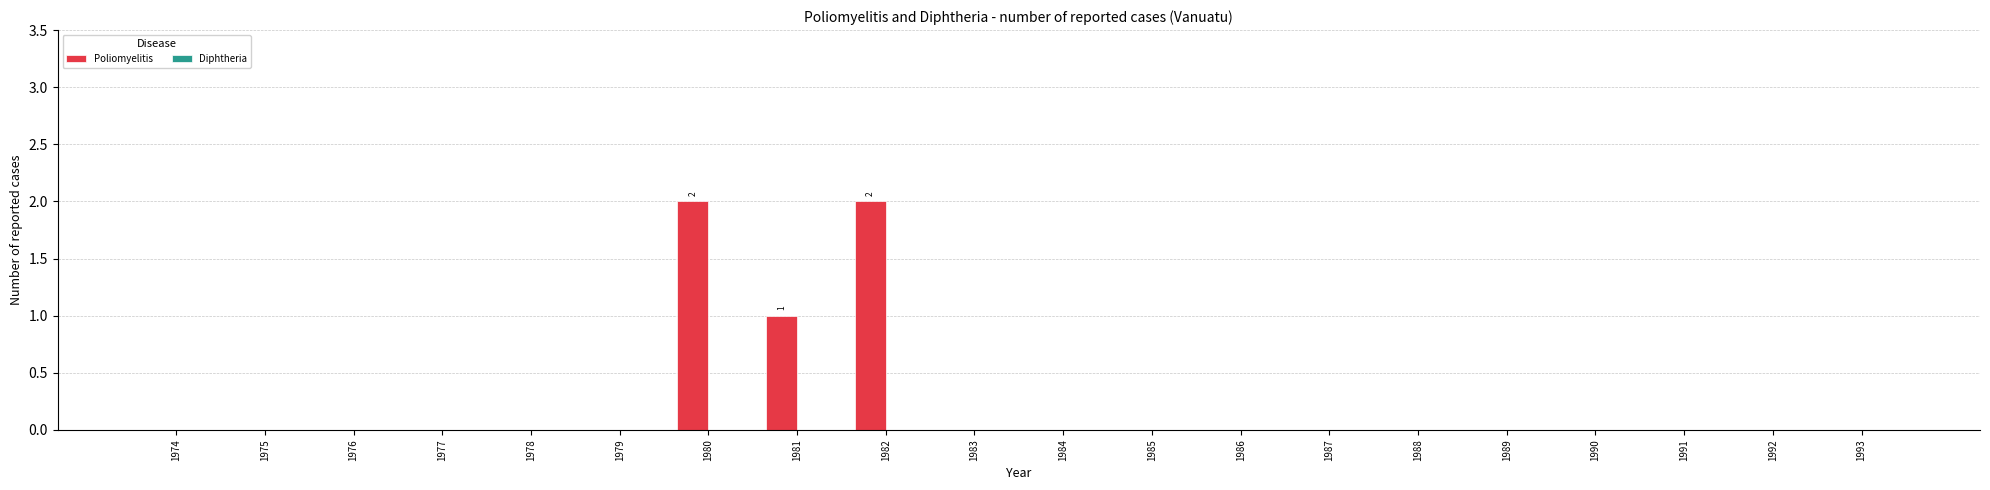

Between 1990 and 1981, which is larger?

1981